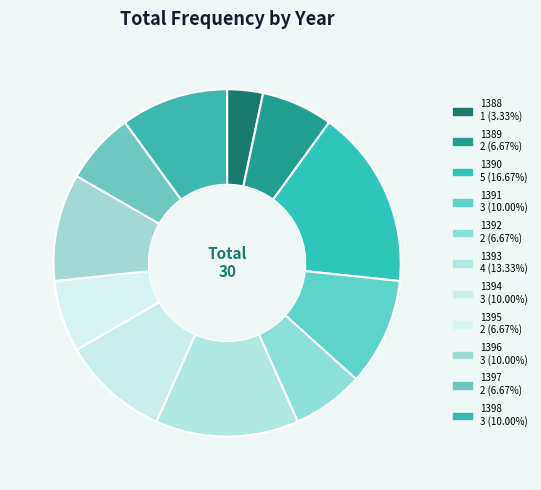

The 1396 slice represents 2% of the pie. True or false?

False